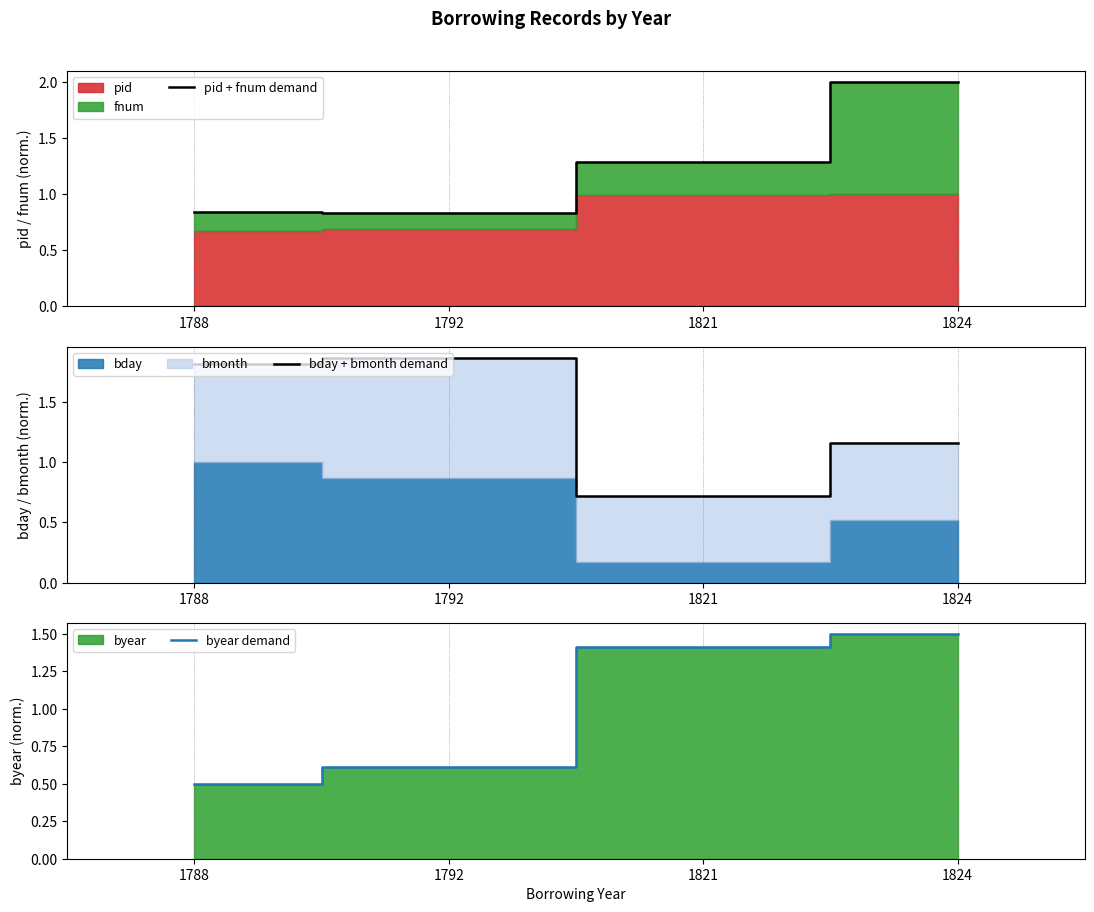

What is the total value across all series at 1792?

3.3